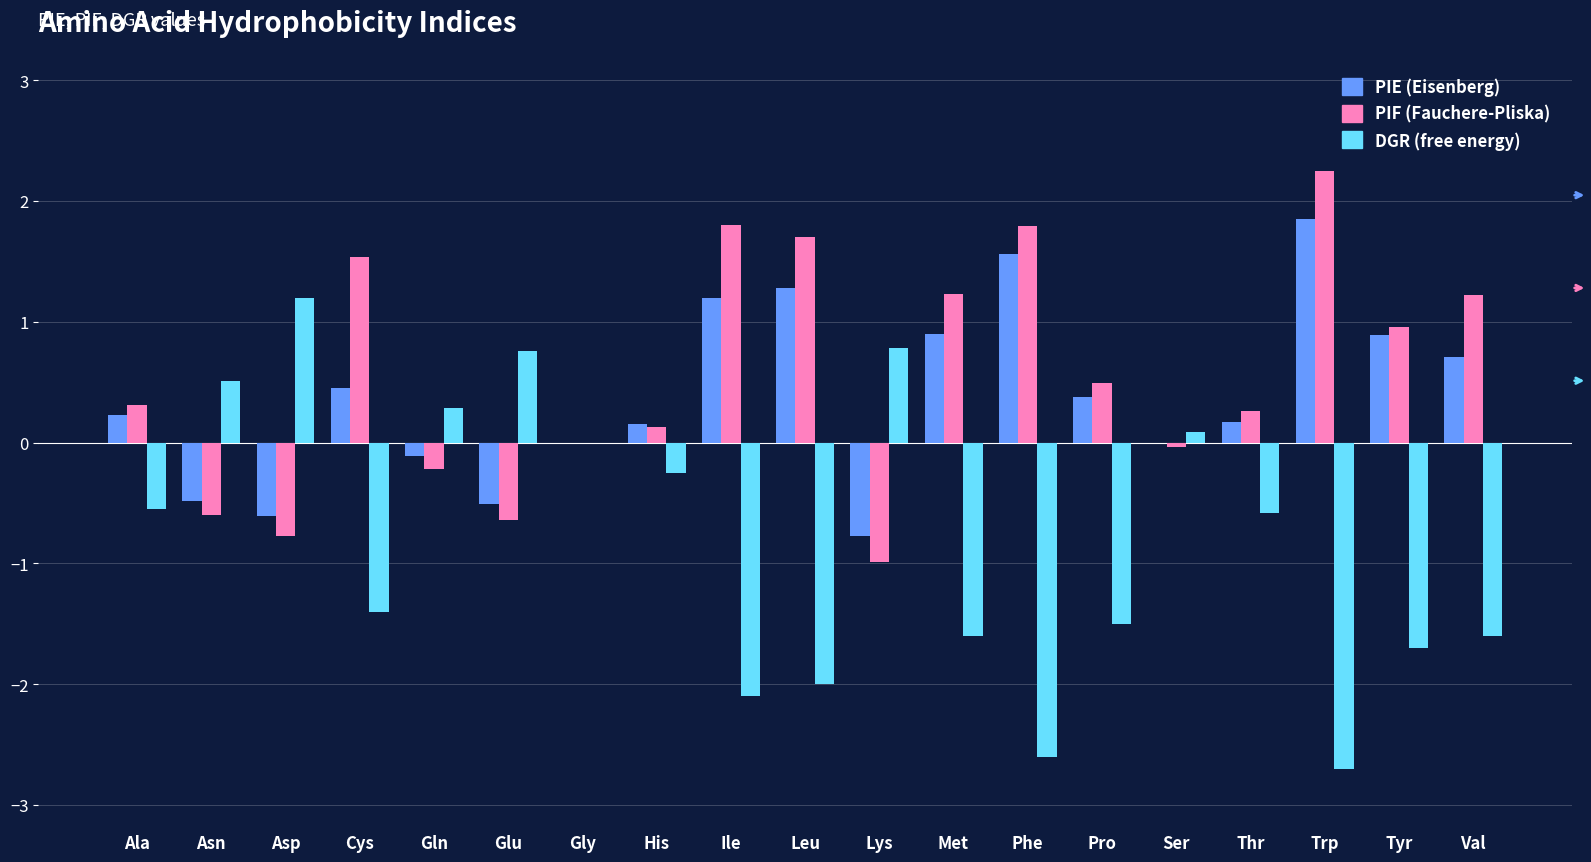

What is the total value across all series at Asp?

-0.2